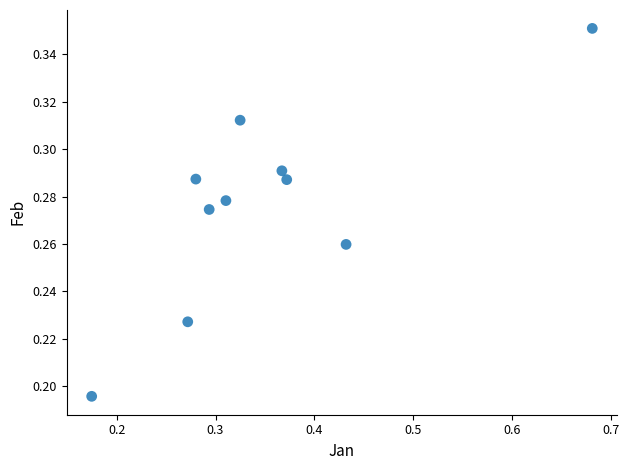

What is the range of X values (max minus min)?

0.5